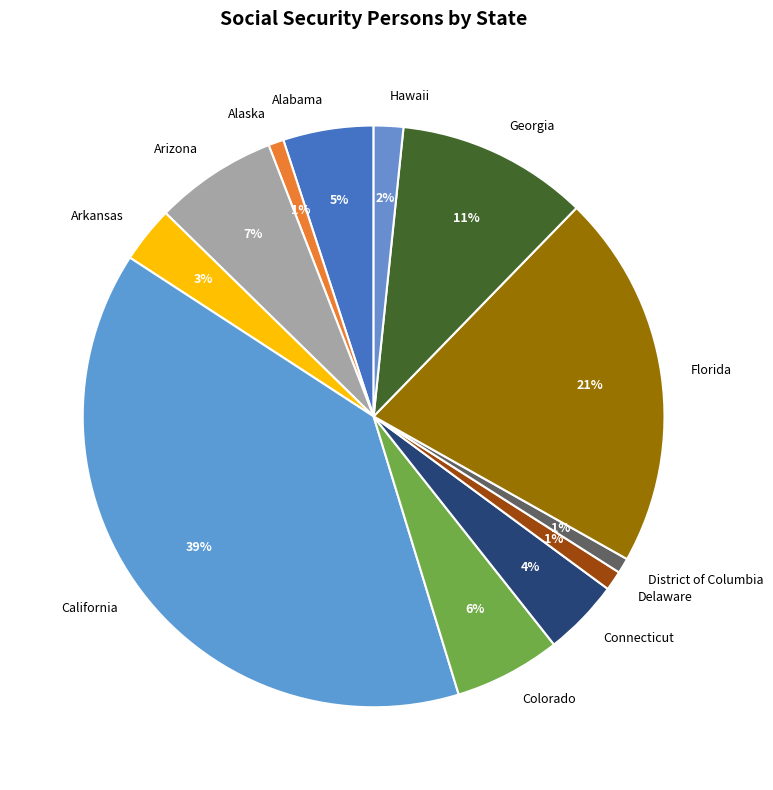

Which has a higher value, Hawaii or Colorado?

Colorado